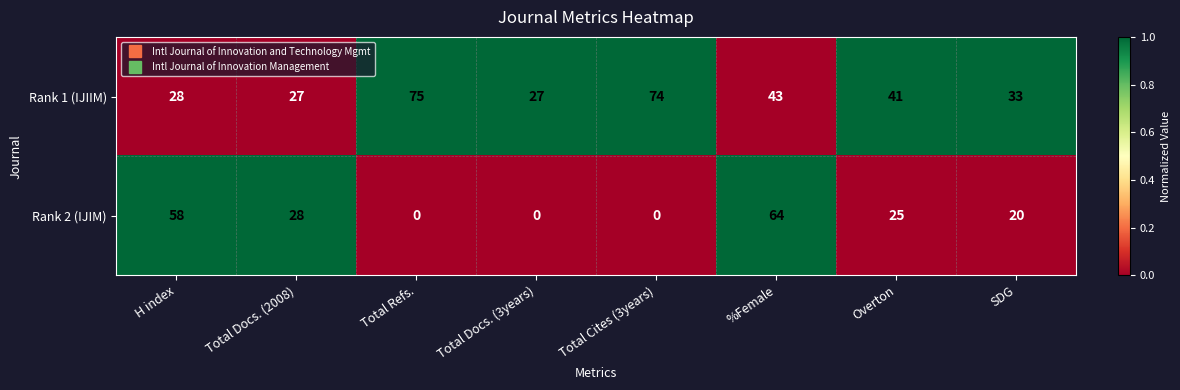

Rank the series by their maximum value, from highest to lowest.

Rank 1 (IJIIM), Rank 2 (IJIM)